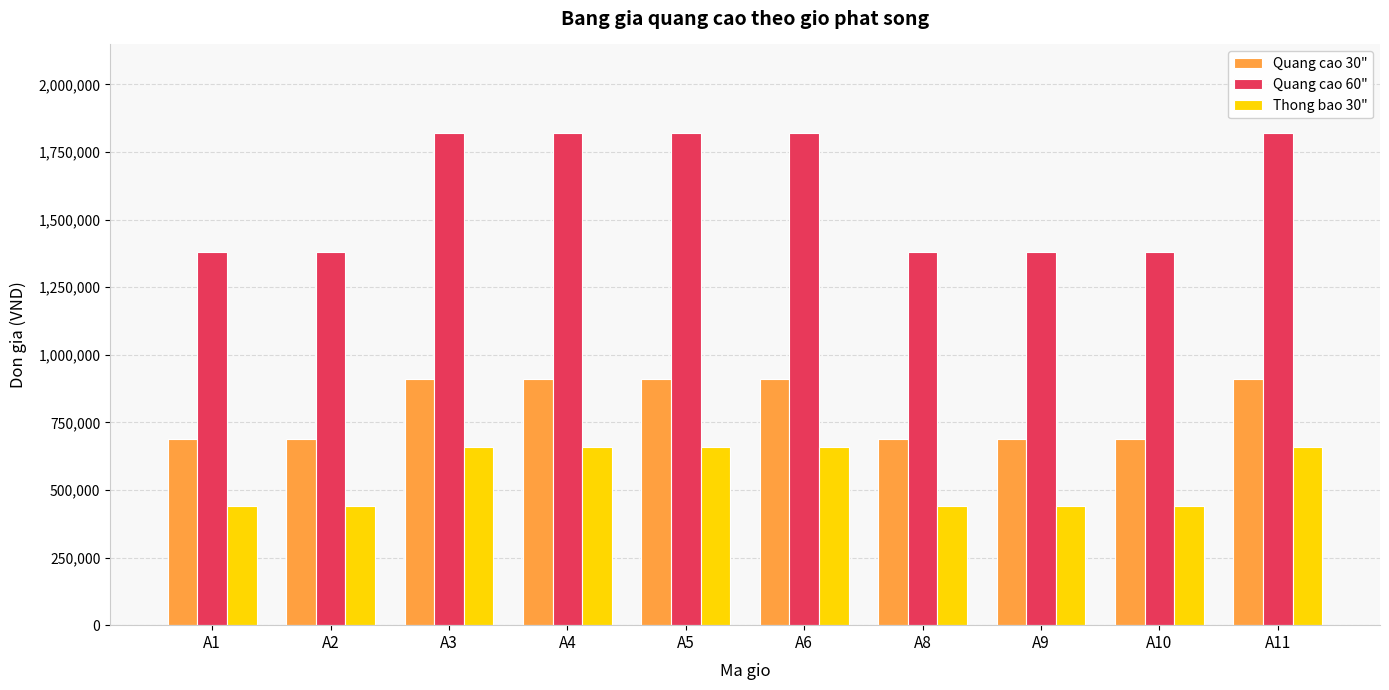

What is the smallest value displayed?

440000